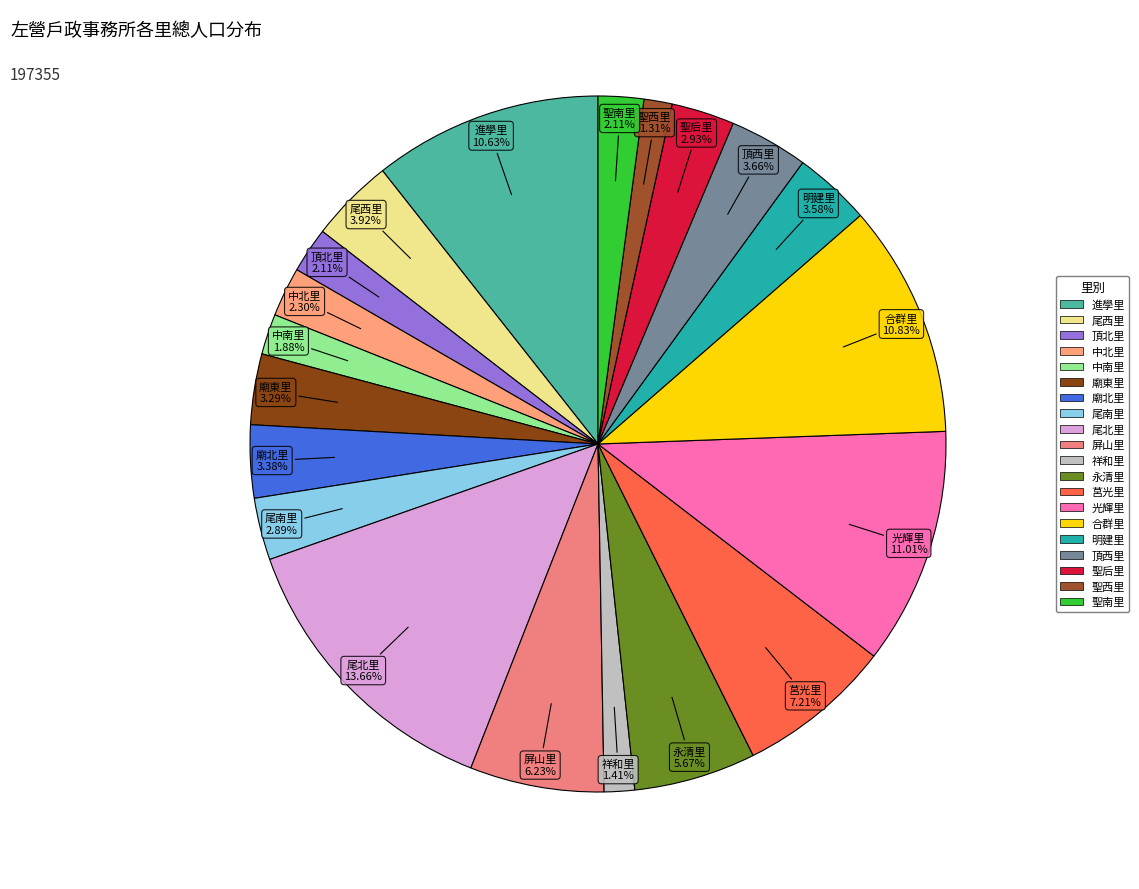

Is it true that 合群里 is 11% of the pie?

True